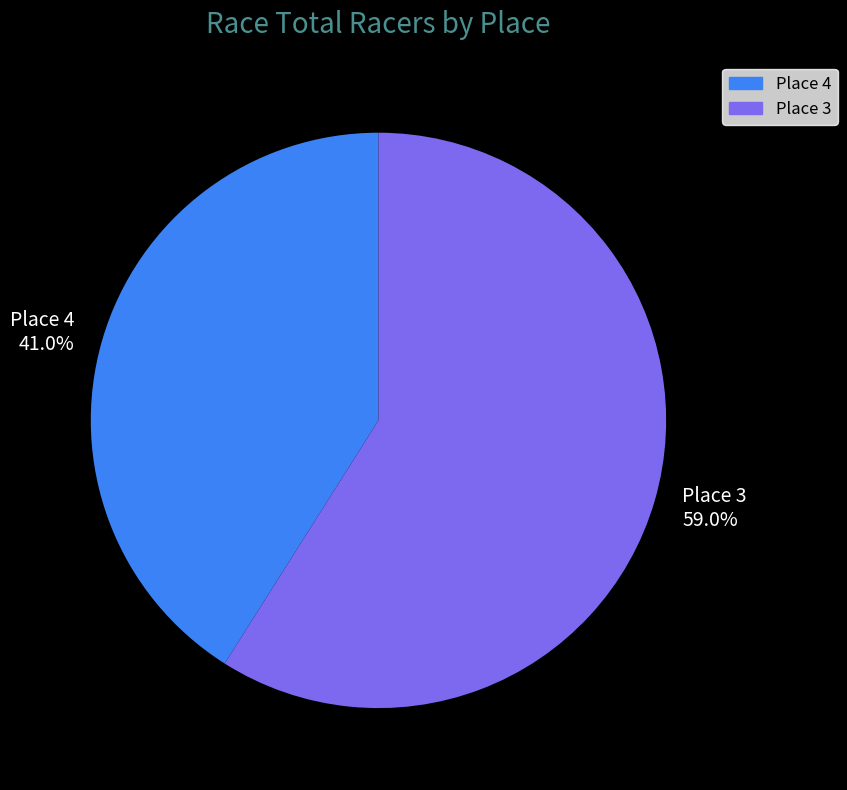

What is the ratio of the value at Place 4 41.0% to the value at Place 3 59.0%?

0.7